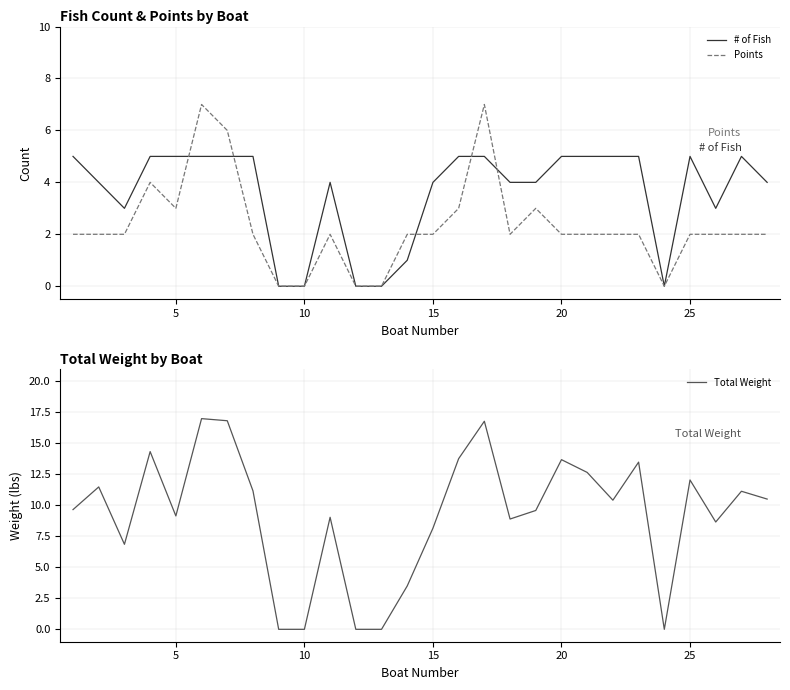

Is it true that Points equals 2 at 5?

False